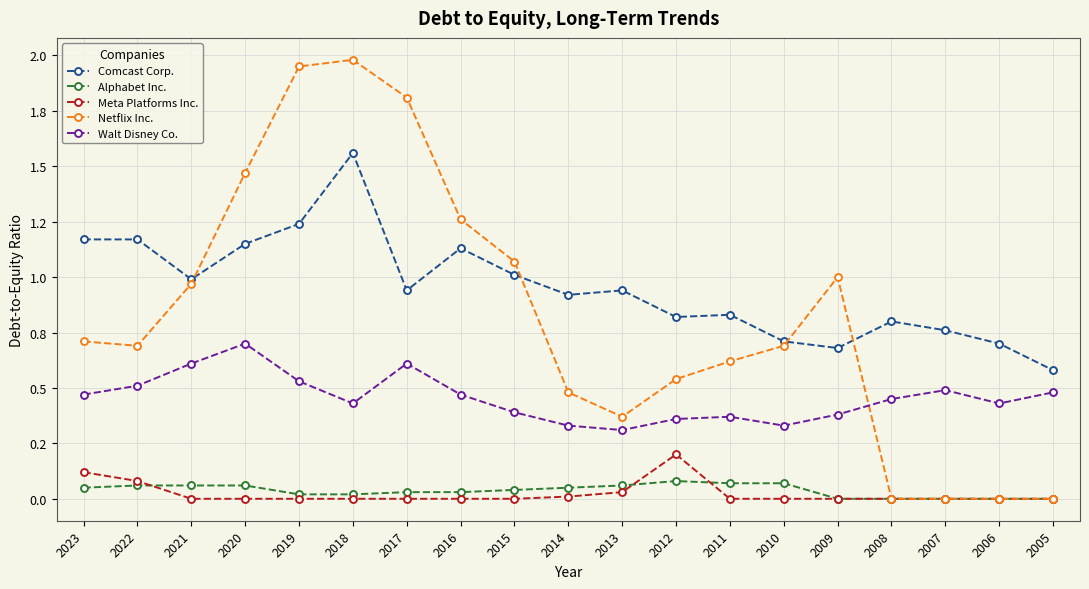

Reading left to right, what are all the values shown in this chart?

Comcast Corp.: 2023=1.2	2022=1.2	2021=1.0	2020=1.1	2019=1.2	2018=1.6	2017=0.9	2016=1.1	2015=1.0	2014=0.9	2013=0.9	2012=0.8	2011=0.8	2010=0.7	2009=0.7	2008=0.8	2007=0.8	2006=0.7	2005=0.6
Alphabet Inc.: 2023=0.1	2022=0.1	2021=0.1	2020=0.1	2019=0.0	2018=0.0	2017=0.0	2016=0.0	2015=0.0	2014=0.1	2013=0.1	2012=0.1	2011=0.1	2010=0.1	2009=0.0	2008=0.0	2007=0.0	2006=0.0	2005=0.0
Meta Platforms Inc.: 2023=0.1	2022=0.1	2021=0.0	2020=0.0	2019=0.0	2018=0.0	2017=0.0	2016=0.0	2015=0.0	2014=0.0	2013=0.0	2012=0.2	2011=0.0	2010=0.0	2009=0.0	2008=0.0	2007=0.0	2006=0.0	2005=0.0
Netflix Inc.: 2023=0.7	2022=0.7	2021=1.0	2020=1.5	2019=1.9	2018=2.0	2017=1.8	2016=1.3	2015=1.1	2014=0.5	2013=0.4	2012=0.5	2011=0.6	2010=0.7	2009=1.0	2008=0.0	2007=0.0	2006=0.0	2005=0.0
Walt Disney Co.: 2023=0.5	2022=0.5	2021=0.6	2020=0.7	2019=0.5	2018=0.4	2017=0.6	2016=0.5	2015=0.4	2014=0.3	2013=0.3	2012=0.4	2011=0.4	2010=0.3	2009=0.4	2008=0.5	2007=0.5	2006=0.4	2005=0.5